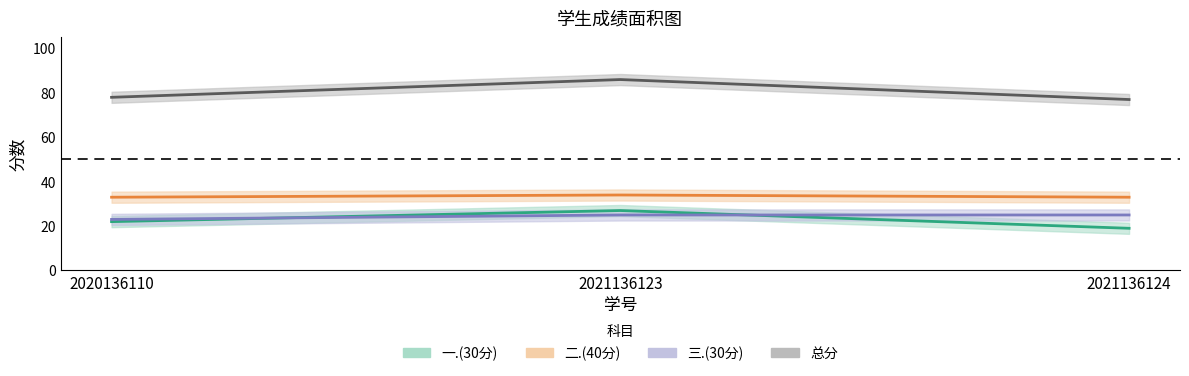

What are all the series names shown in the legend?

一.(30分), 二.(40分), 三.(30分), 总分